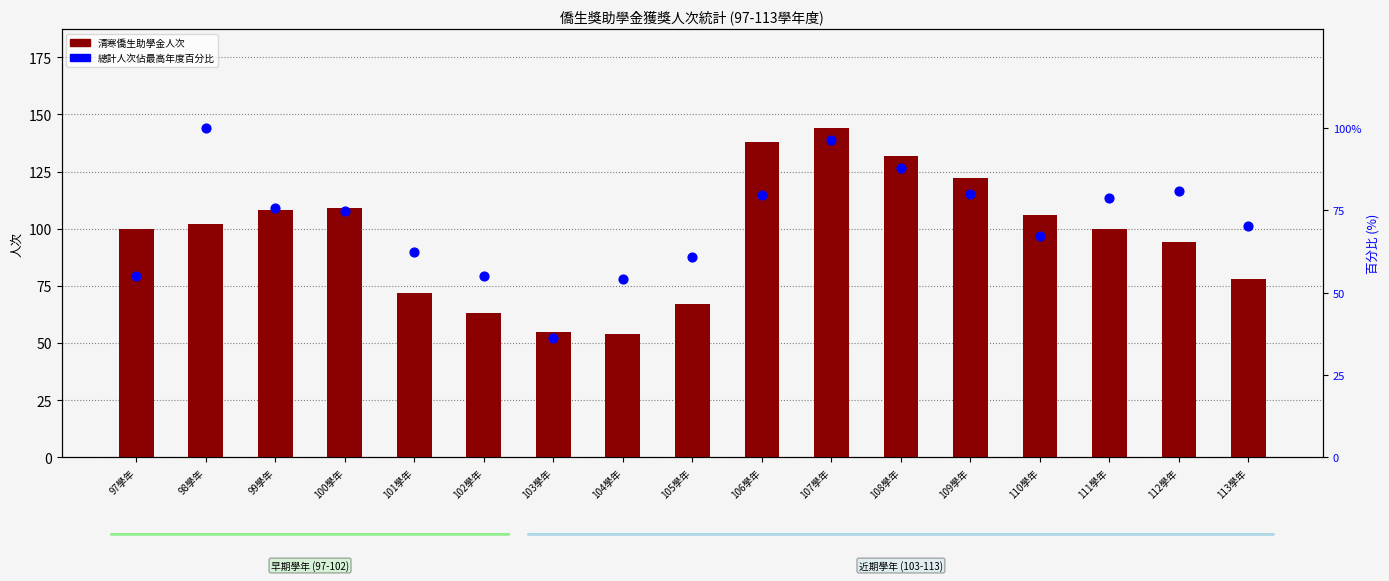

Which series contains the lowest Y value?

總計人次佔最高年度百分比